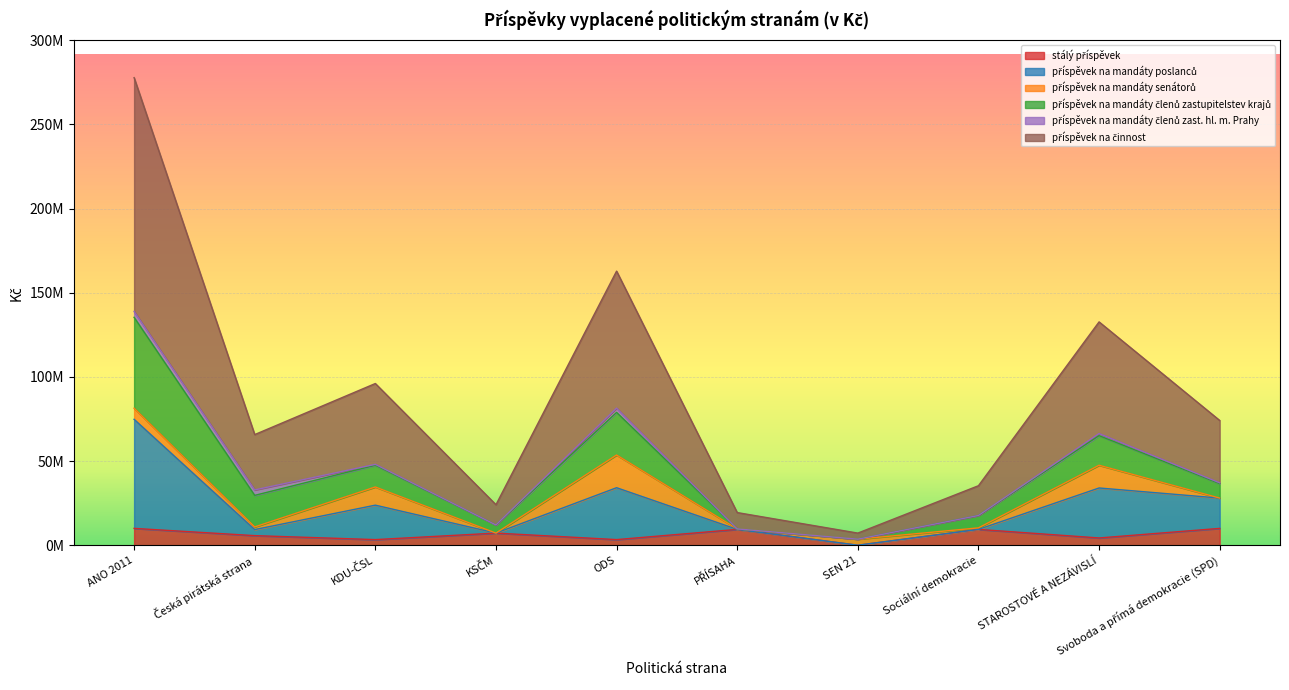

Which label corresponds to the largest value in the chart?

ANO 2011